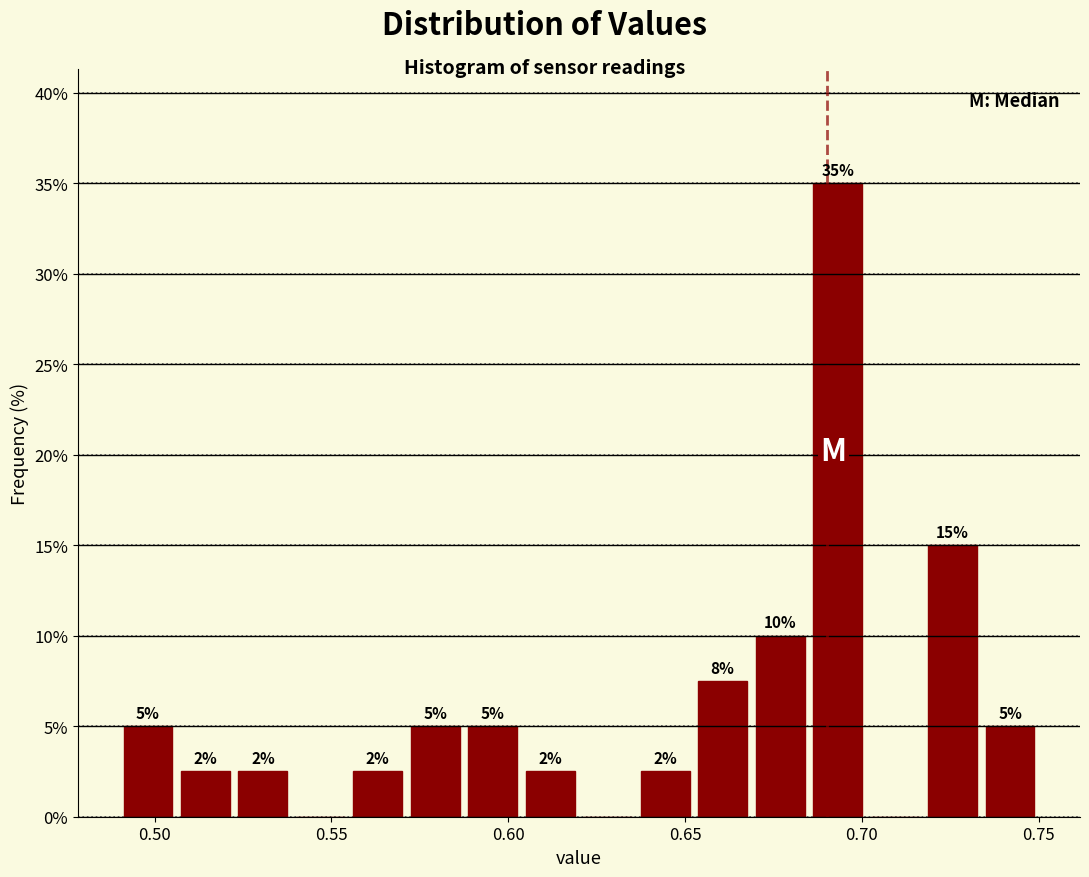

Read against the x-axis, roughly where is the centre of the tallest bar?

0.695